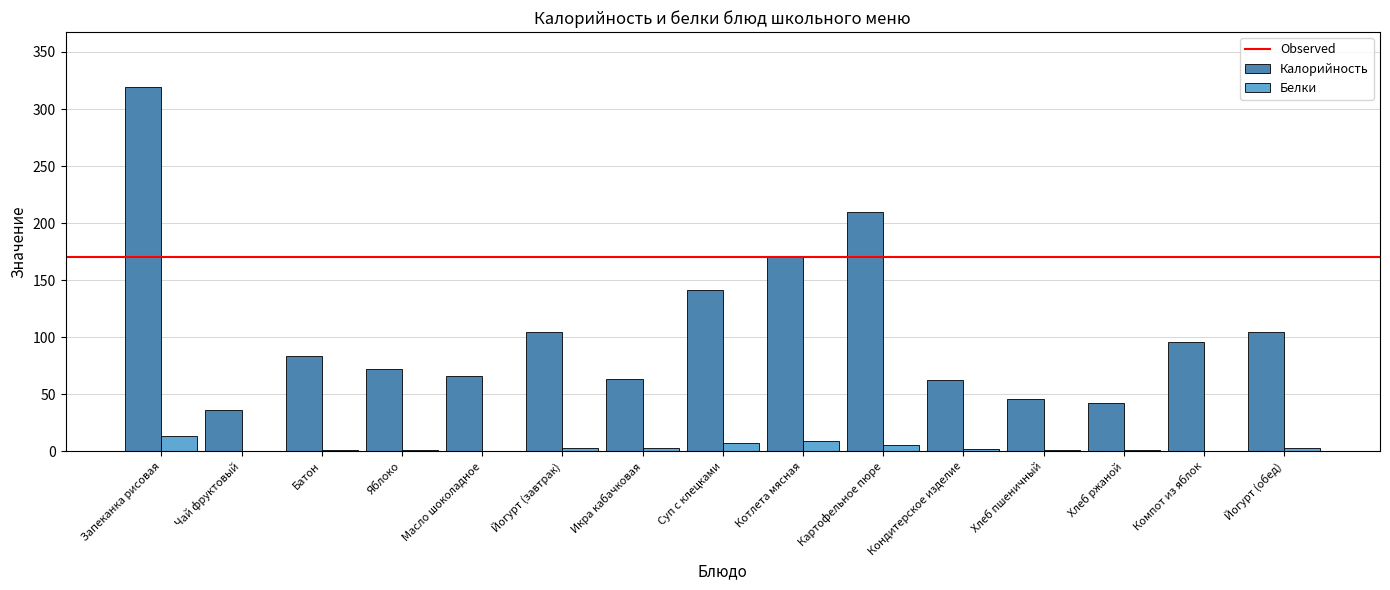

How many groups of bars are there?

15